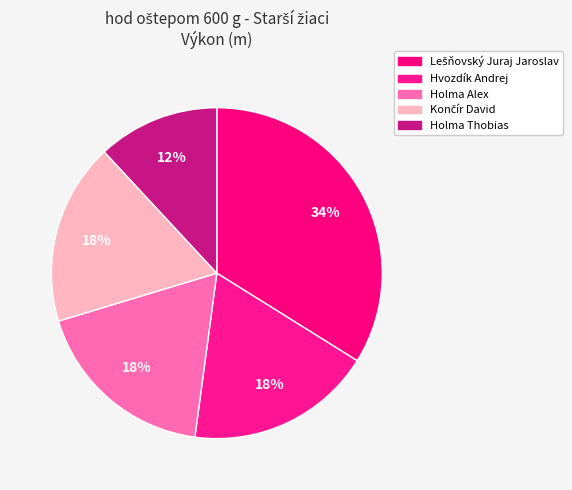

How many slices are in this pie chart?

5